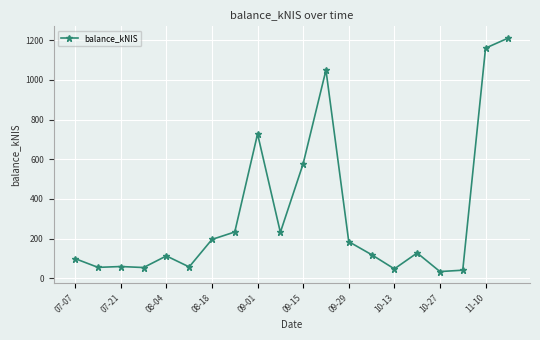

What is the maximum value shown in the chart?

1210.5